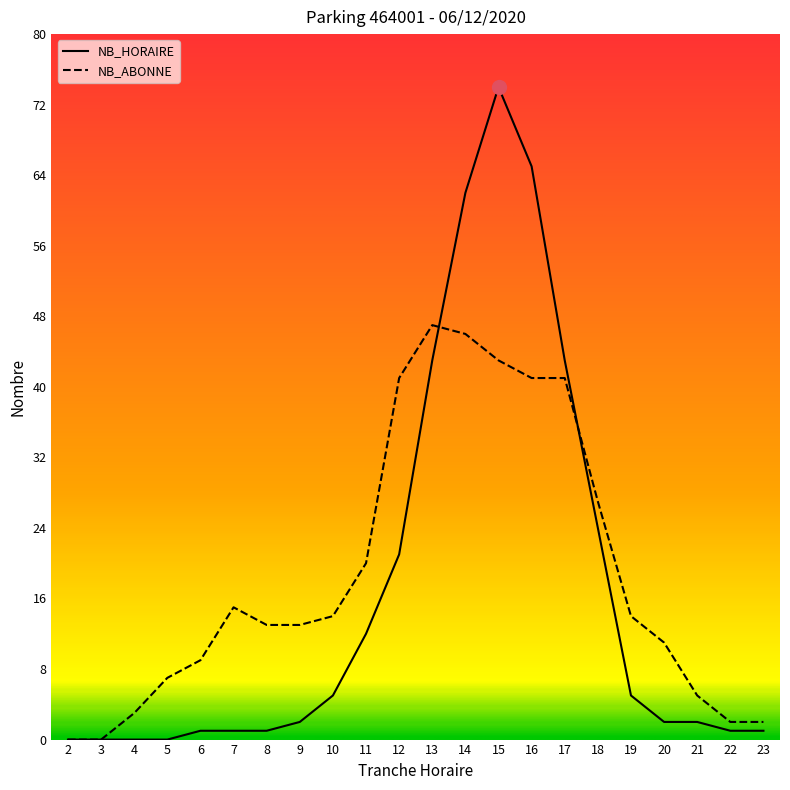

What is the difference between the highest and lowest values at 10?

9